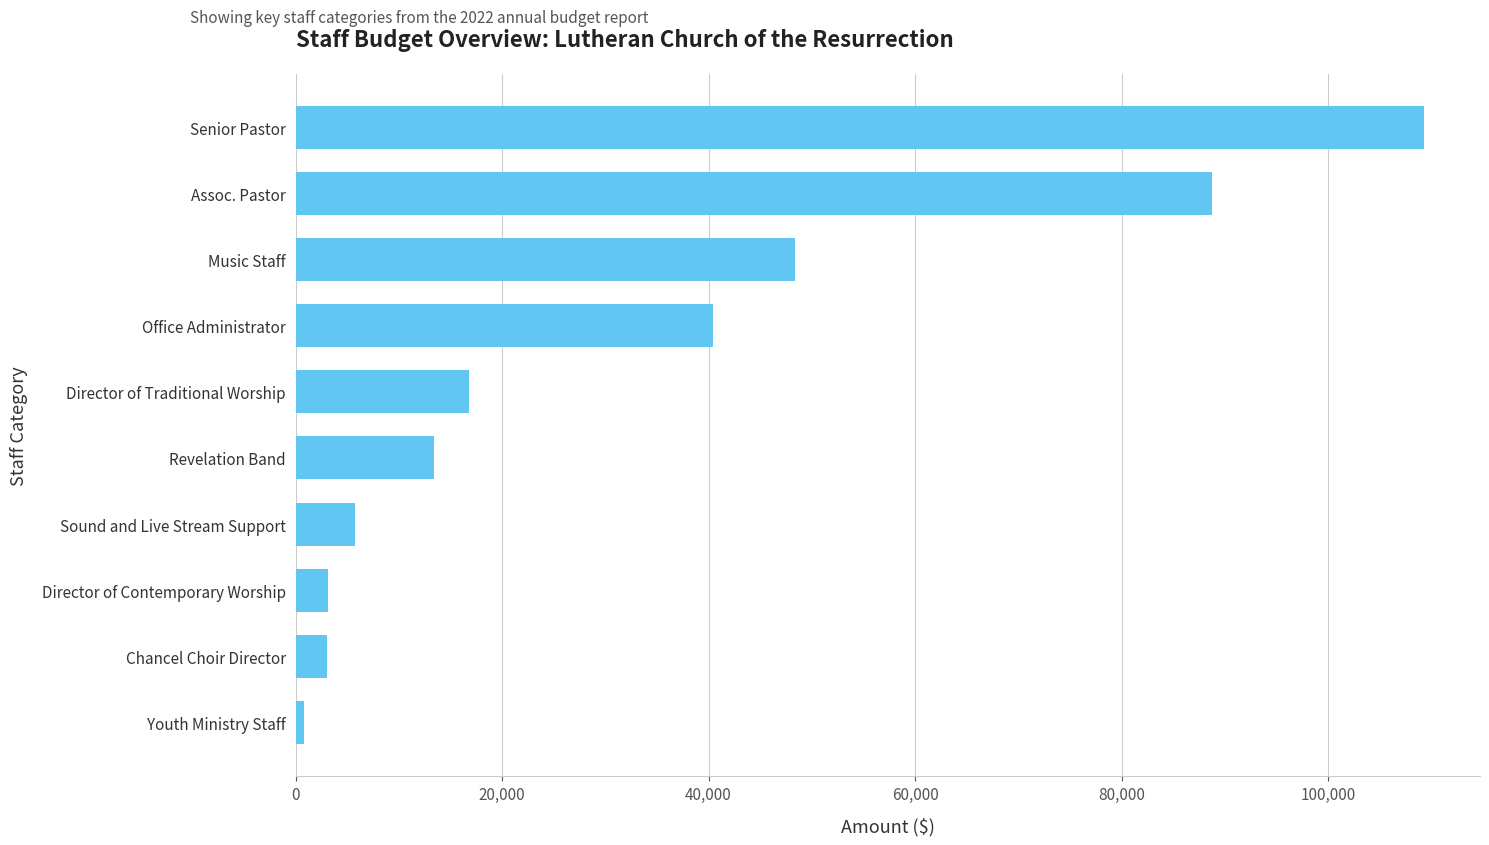

What is the average value?

32972